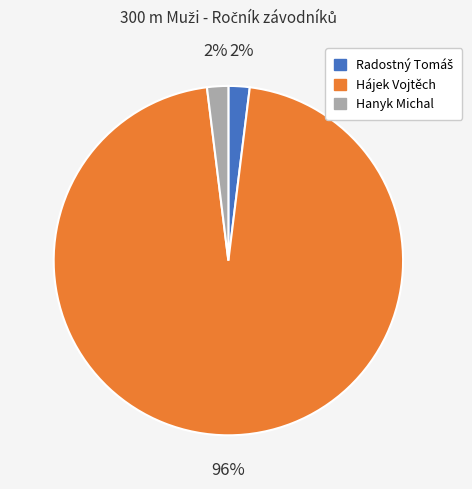

To the nearest percent, what is the difference between the Hájek Vojtěch and Hanyk Michal slice percentages?

94%